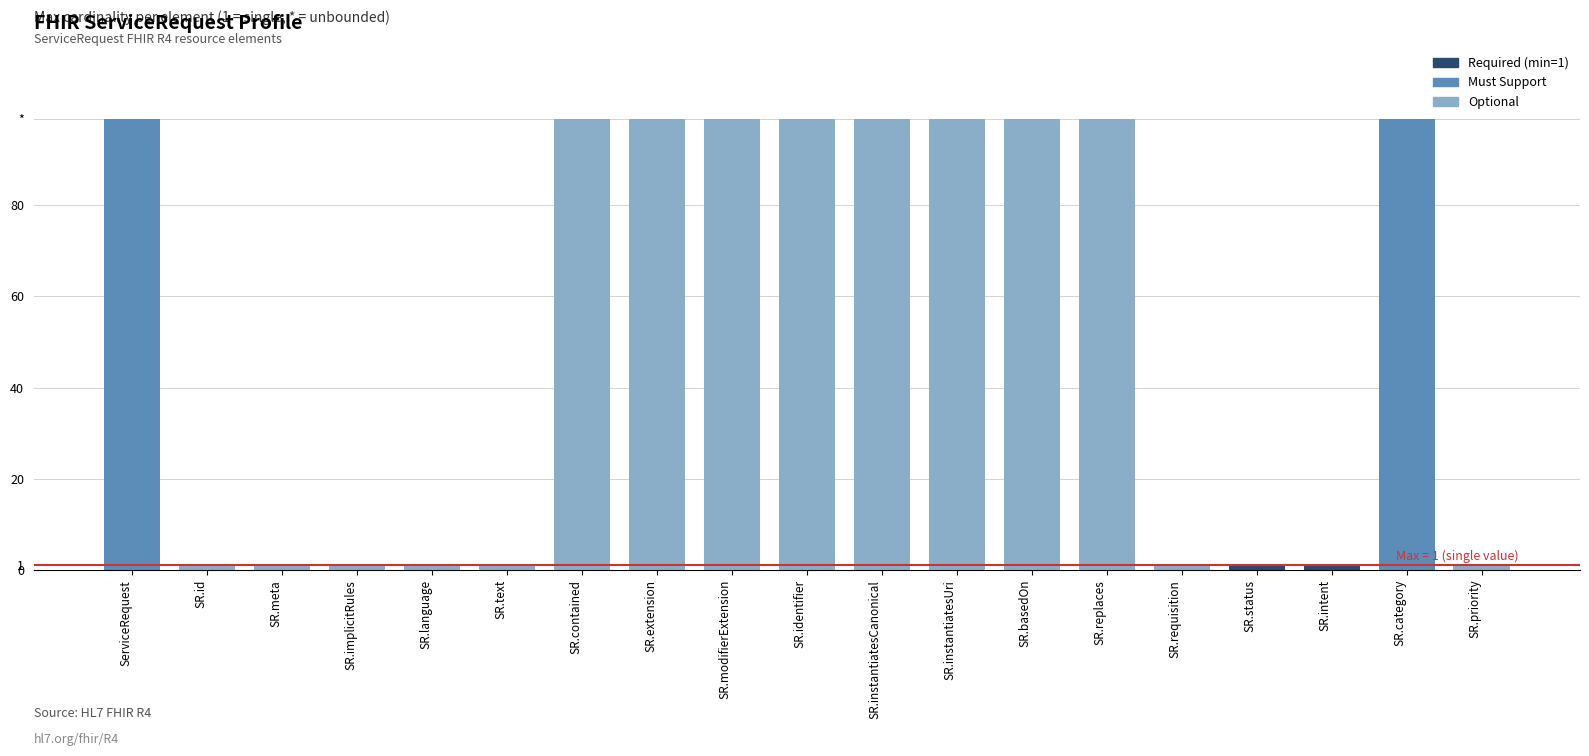

The value at SR.basedOn is 99. True or false?

True